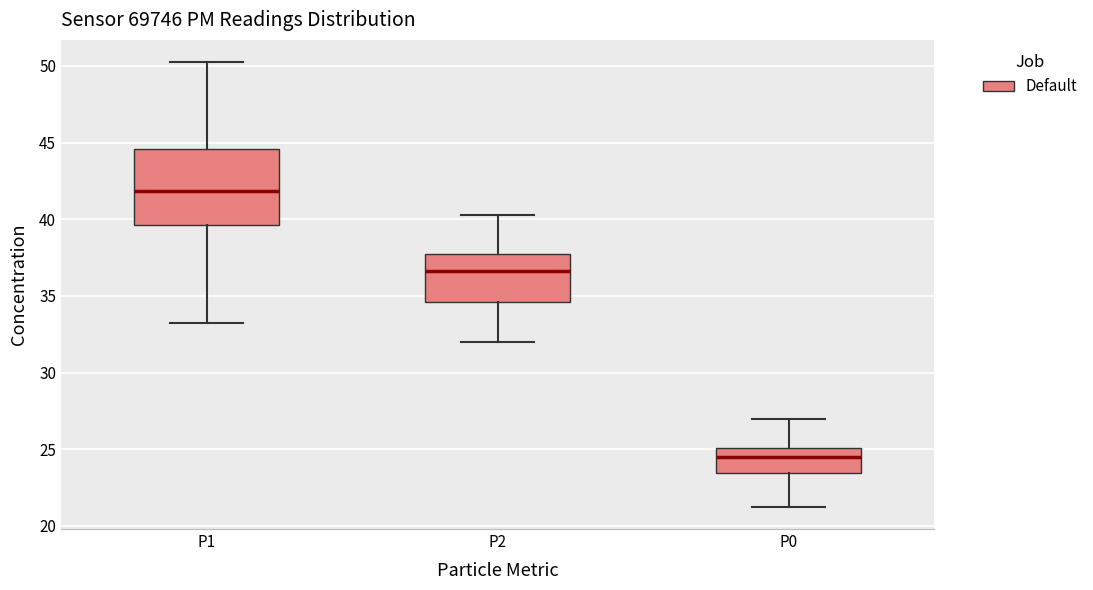

Reading left to right, transcribe this box plot: for each box, give where its median line is, the range the box spans, and where its two whiskers end, as read against the y-axis. The values are not printed on the chart, so give them approximately, as read against the axis.

P1: median 42.0, box 39.5 to 44.5, whiskers 33.5 to 50.5
P2: median 36.5, box 34.5 to 38.0, whiskers 32.0 to 40.5
P0: median 24.5, box 23.5 to 25.0, whiskers 21.5 to 27.0